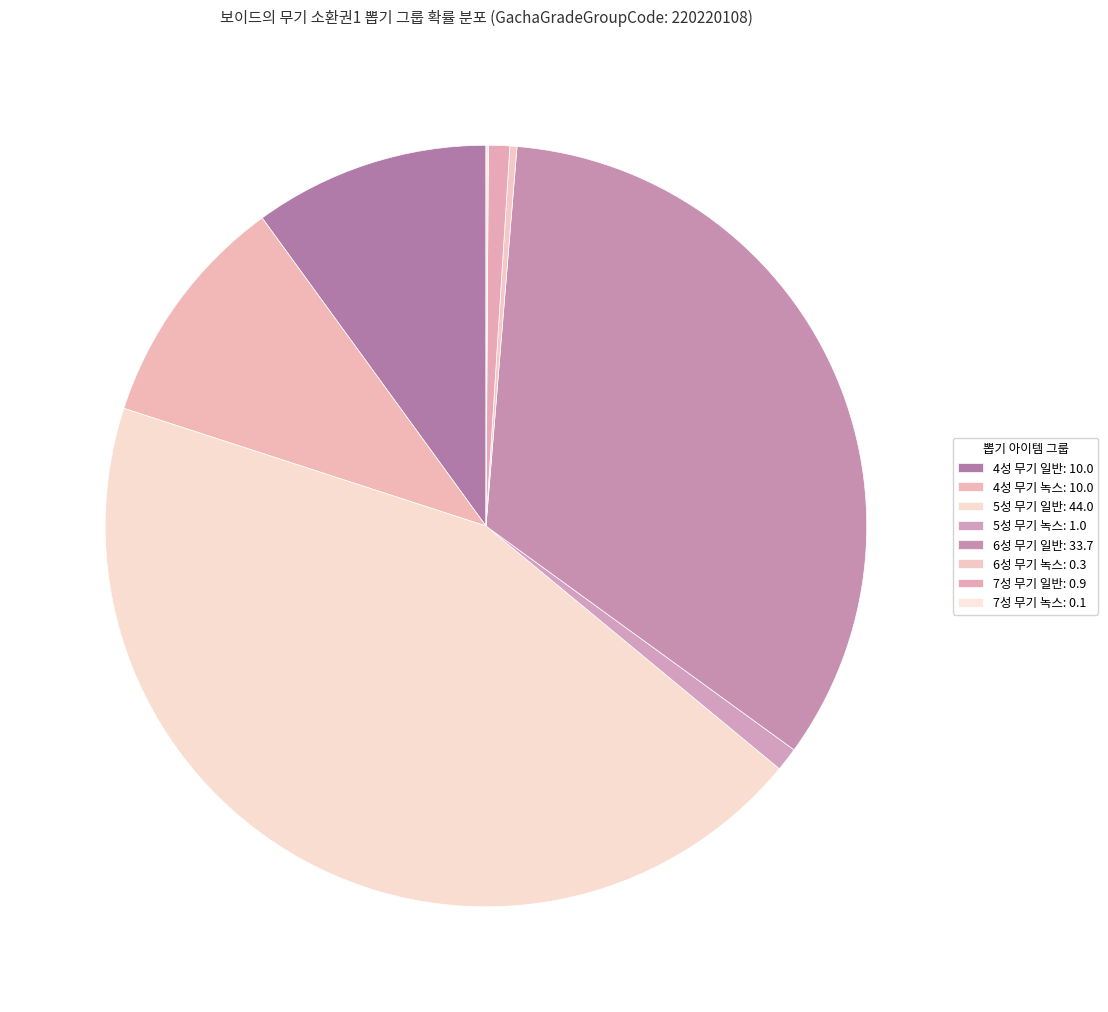

The 4성 무기 녹스: 10.0 slice represents 10% of the pie. True or false?

True